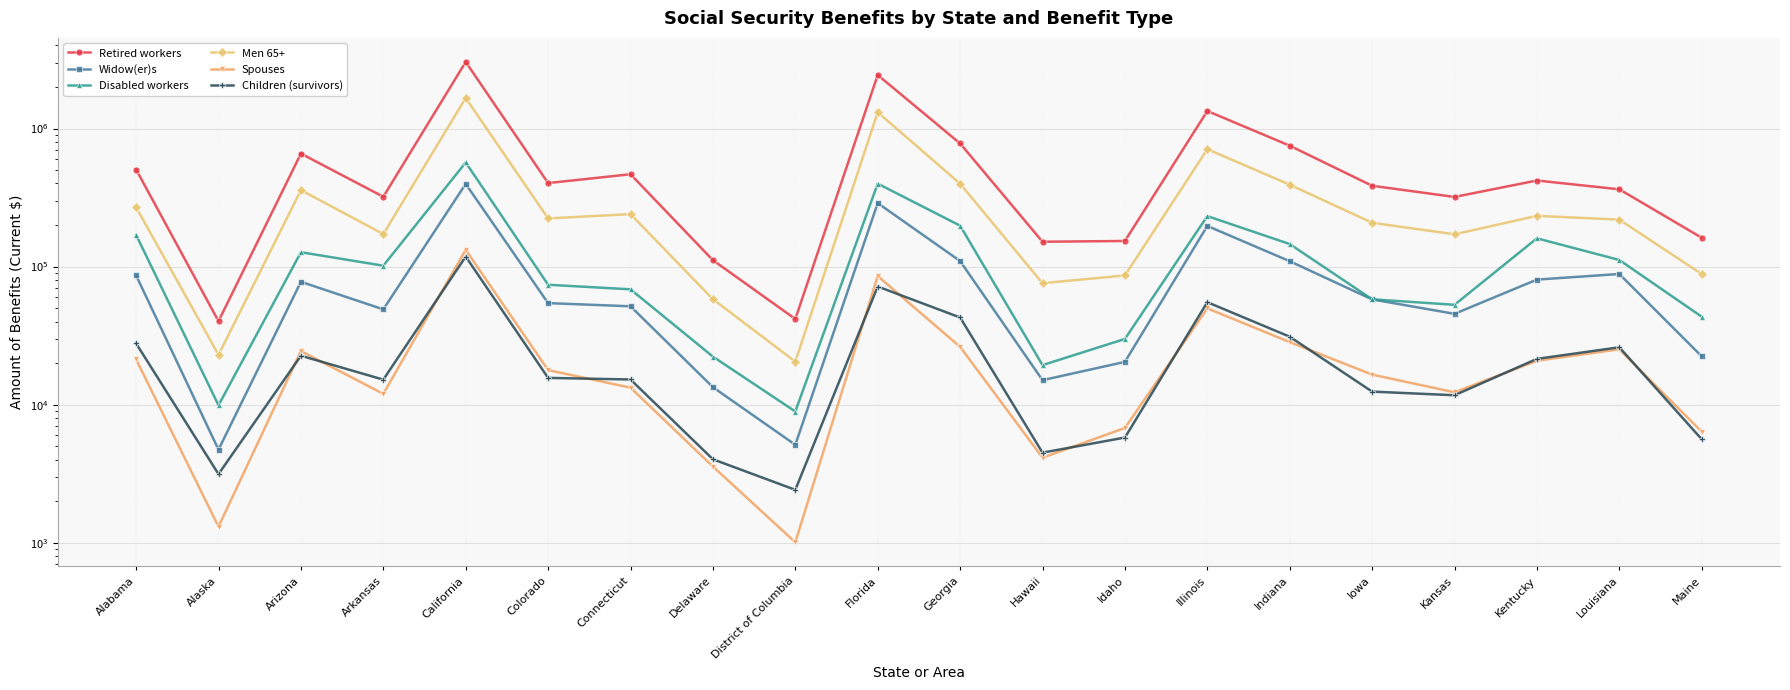

True or false: Retired workers and Disabled workers intersect in this chart.

False